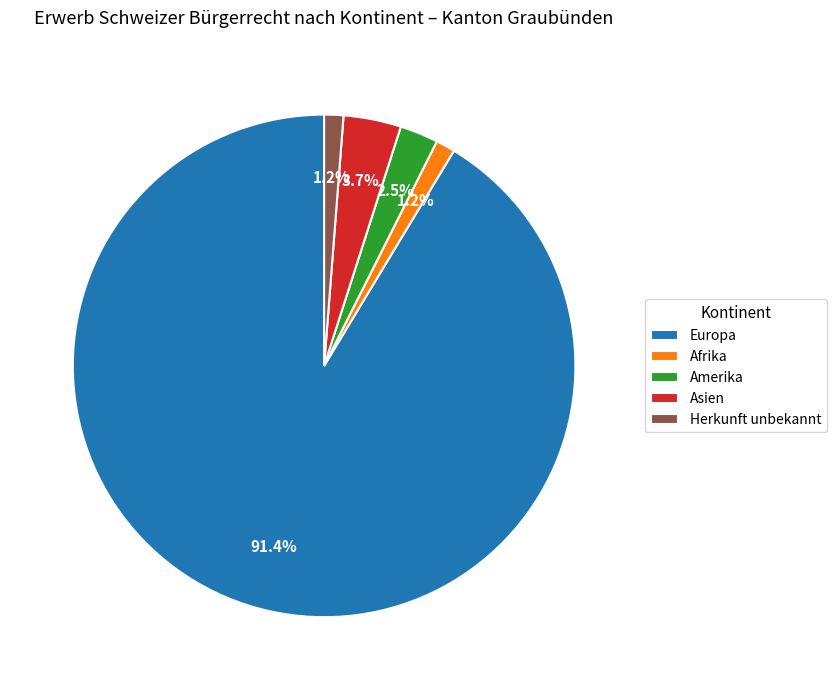

Between Herkunft unbekannt and Asien, which is larger?

Asien